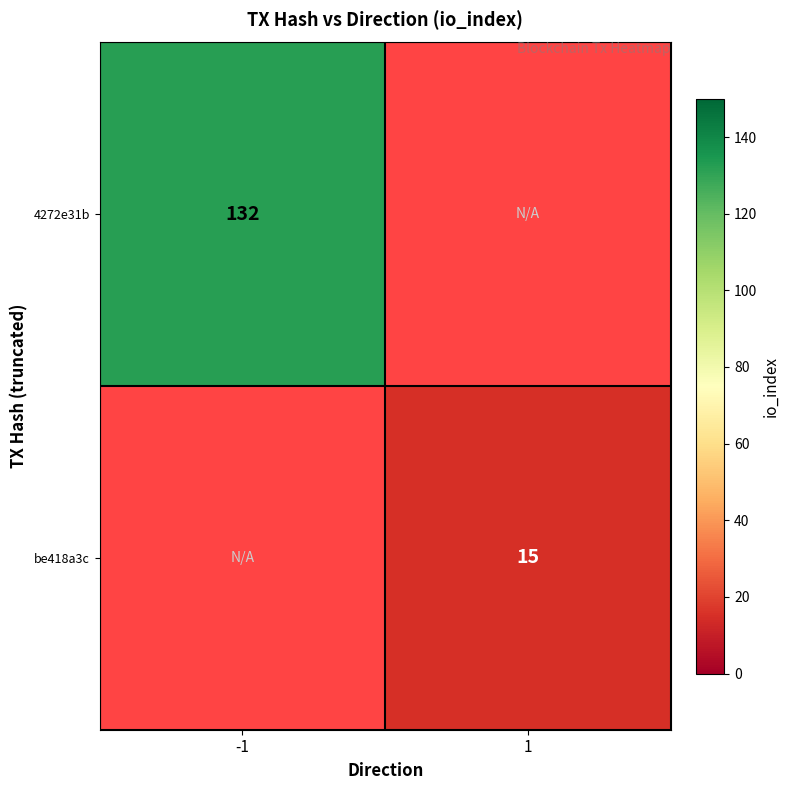

At how many categories does at least one series exceed 60?

1